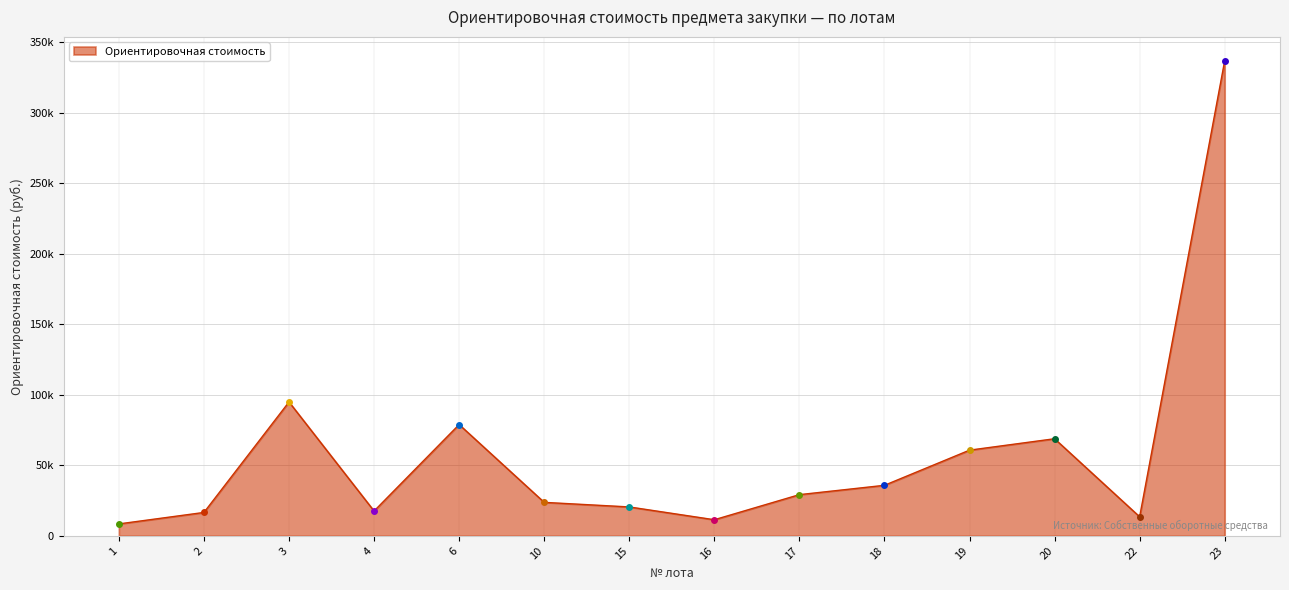

What is the average value?

58379.6